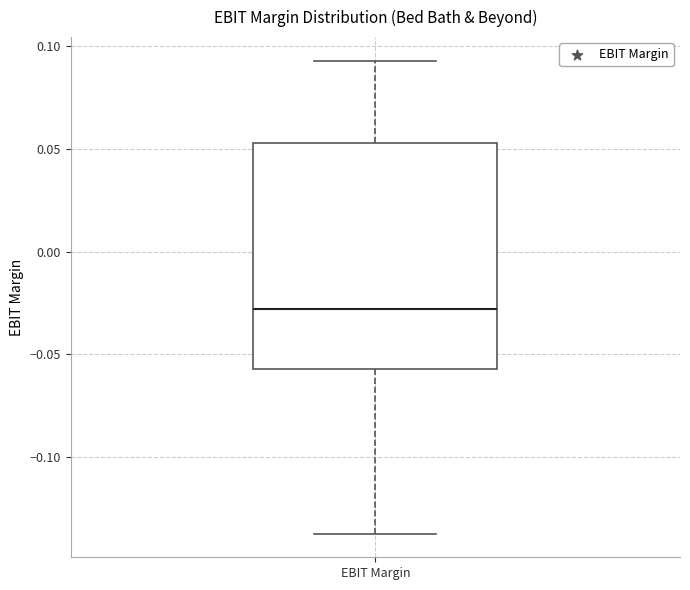

Transcribe this box plot: give where the median line is, the range the box spans, and where the two whiskers end, as read against the y-axis. The values are not printed on the chart, so give them approximately, as read against the axis.

median -0.030, box -0.055 to 0.055, whiskers -0.135 to 0.095